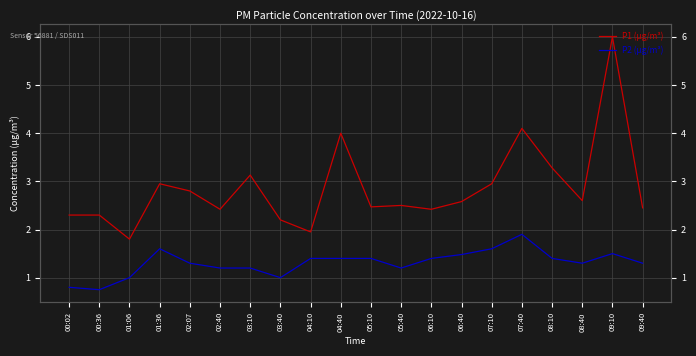

Reading right to left, list all the values displayed in this chart.

P1 (µg/m³): 09:40=2.5	09:10=6.0	08:40=2.6	08:10=3.3	07:40=4.1	07:10=3.0	06:40=2.6	06:10=2.4	05:40=2.5	05:10=2.5	04:40=4.0	04:10=1.9	03:40=2.2	03:10=3.1	02:40=2.4	02:07=2.8	01:36=3.0	01:06=1.8	00:36=2.3	00:02=2.3
P2 (µg/m³): 09:40=1.3	09:10=1.5	08:40=1.3	08:10=1.4	07:40=1.9	07:10=1.6	06:40=1.5	06:10=1.4	05:40=1.2	05:10=1.4	04:40=1.4	04:10=1.4	03:40=1.0	03:10=1.2	02:40=1.2	02:07=1.3	01:36=1.6	01:06=1.0	00:36=0.8	00:02=0.8